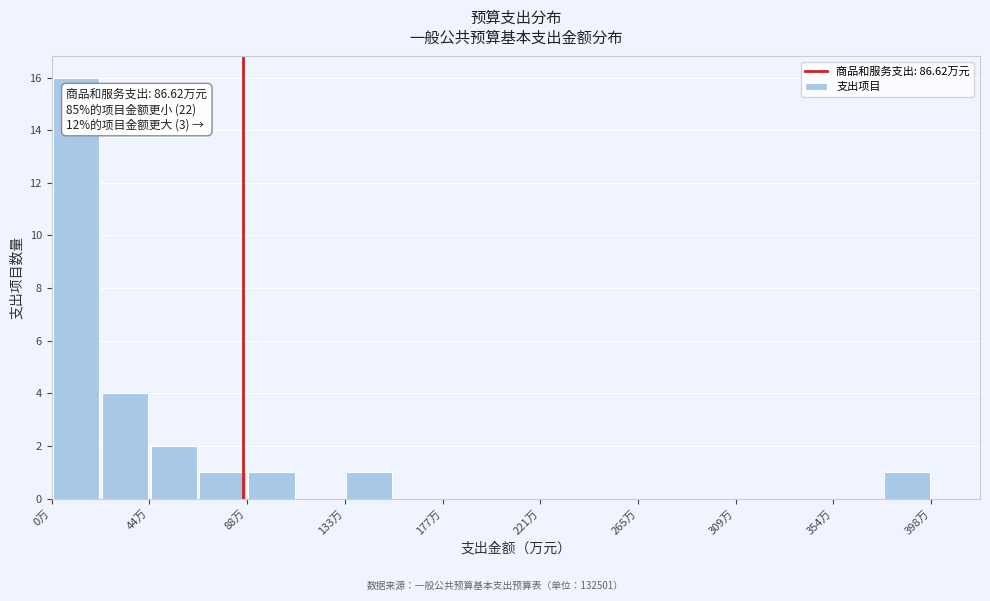

Over which range of the x-axis is the bar tallest?

0 to 20